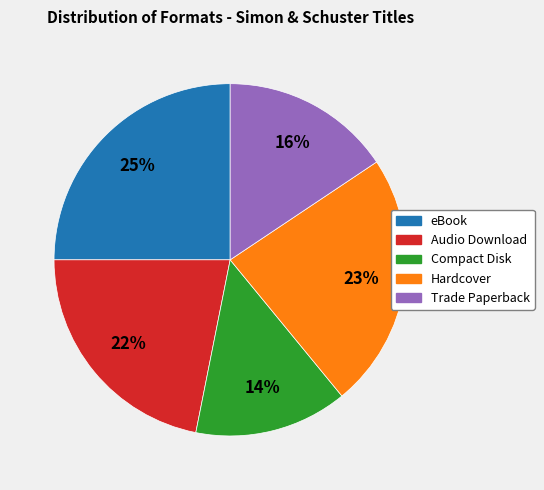

Does Hardcover represent more than half of the total?

No